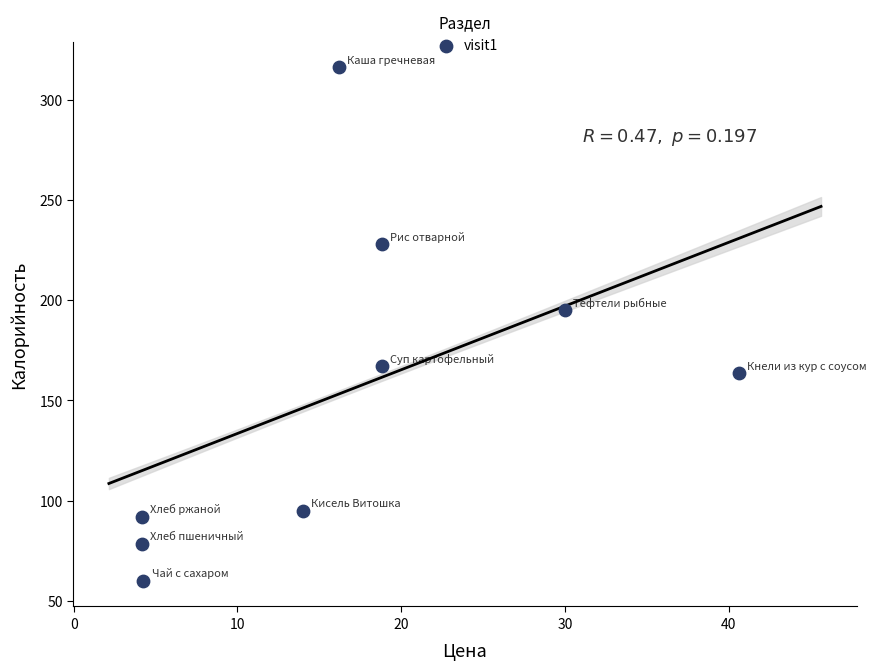

What is the range of X values (max minus min)?

36.5